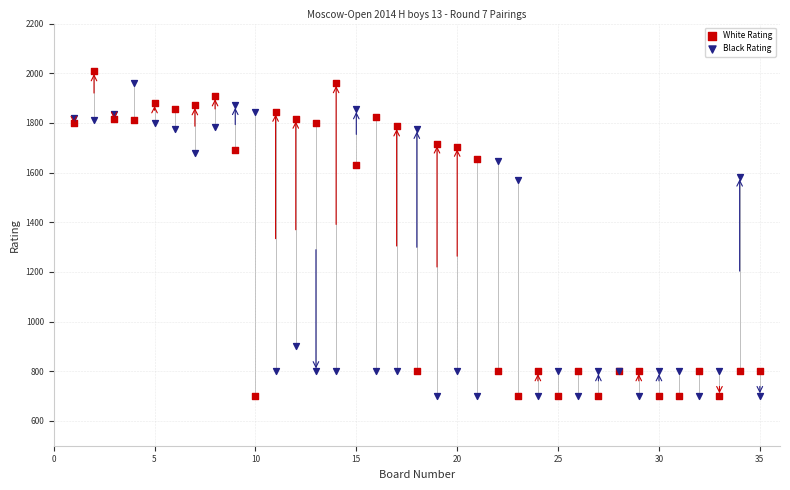

What is the X range (max minus min) for the scatter plot?

34